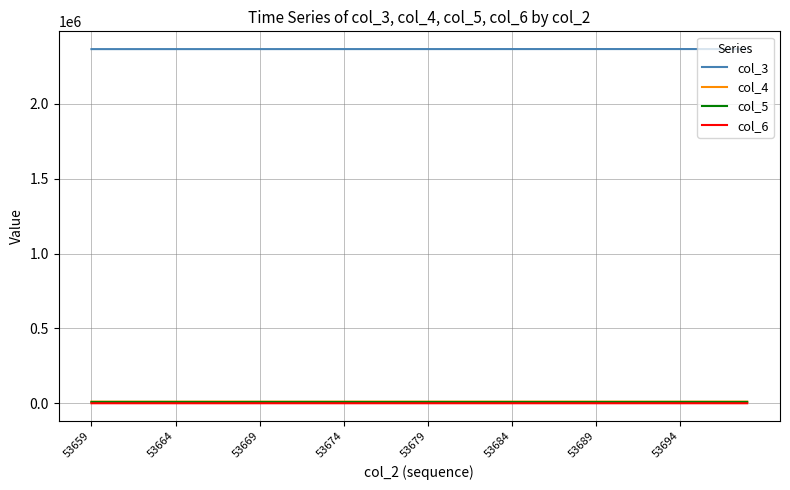

True or false: col_6 and col_3 intersect in this chart.

False